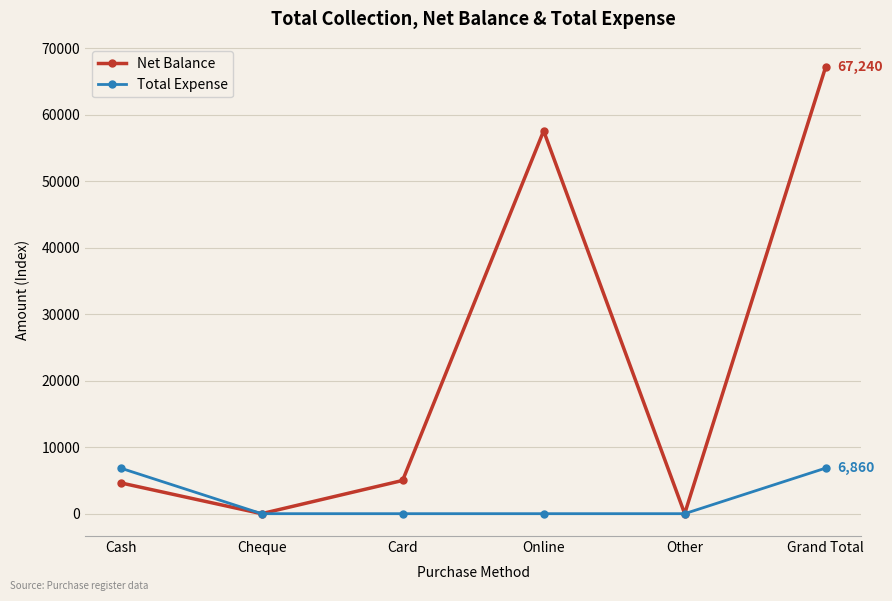

What value does the Total Expense series have at Cash?

6860